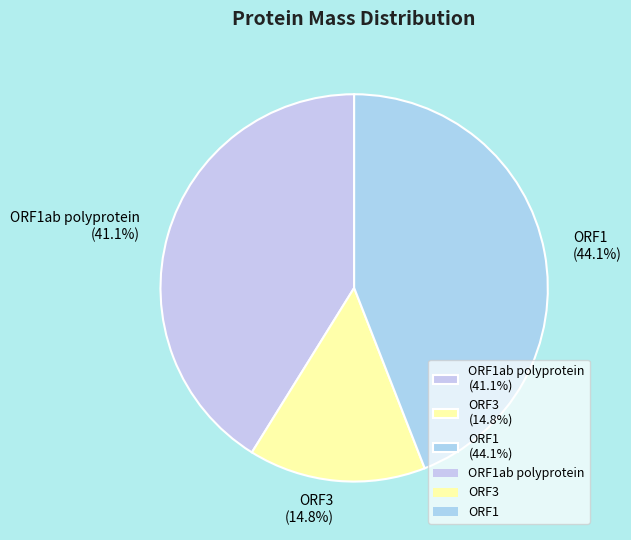

Rank the categories by value from lowest to highest.

ORF3 (14.8%), ORF1ab polyprotein (41.1%), ORF1 (44.1%)